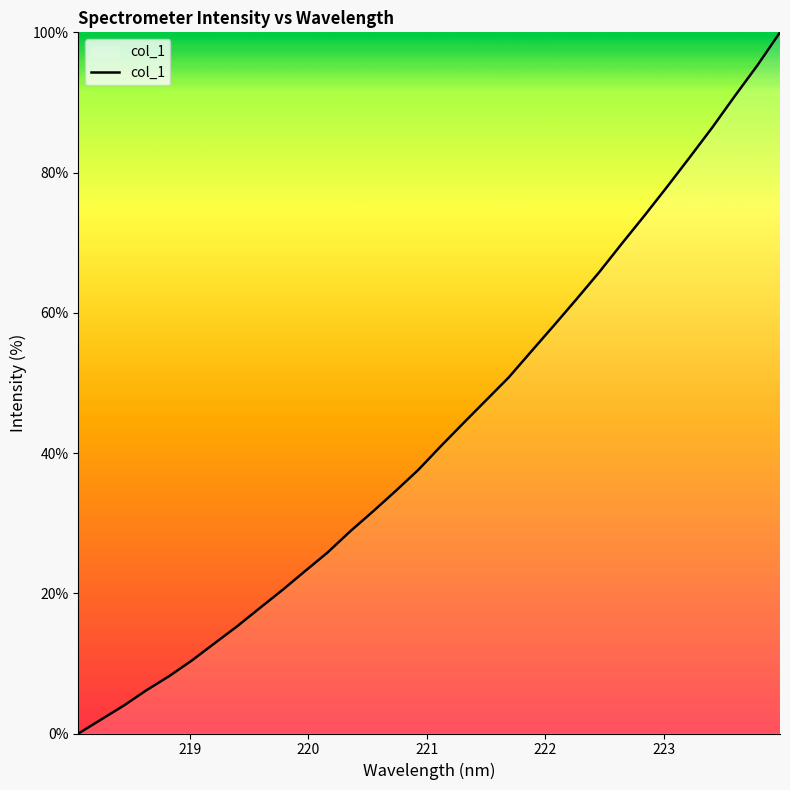

What is the difference between the maximum and minimum values?

100.0